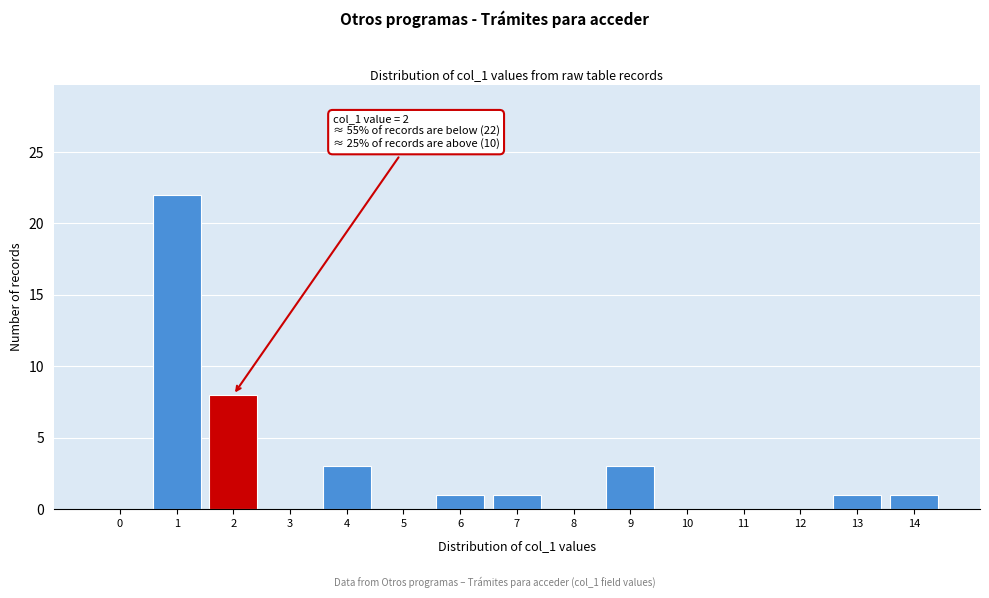

Reading left to right, list all the values displayed in this chart.

0=0	1=22	2=8	3=0	4=3	5=0	6=1	7=1	8=0	9=3	10=0	11=0	12=0	13=1	14=1